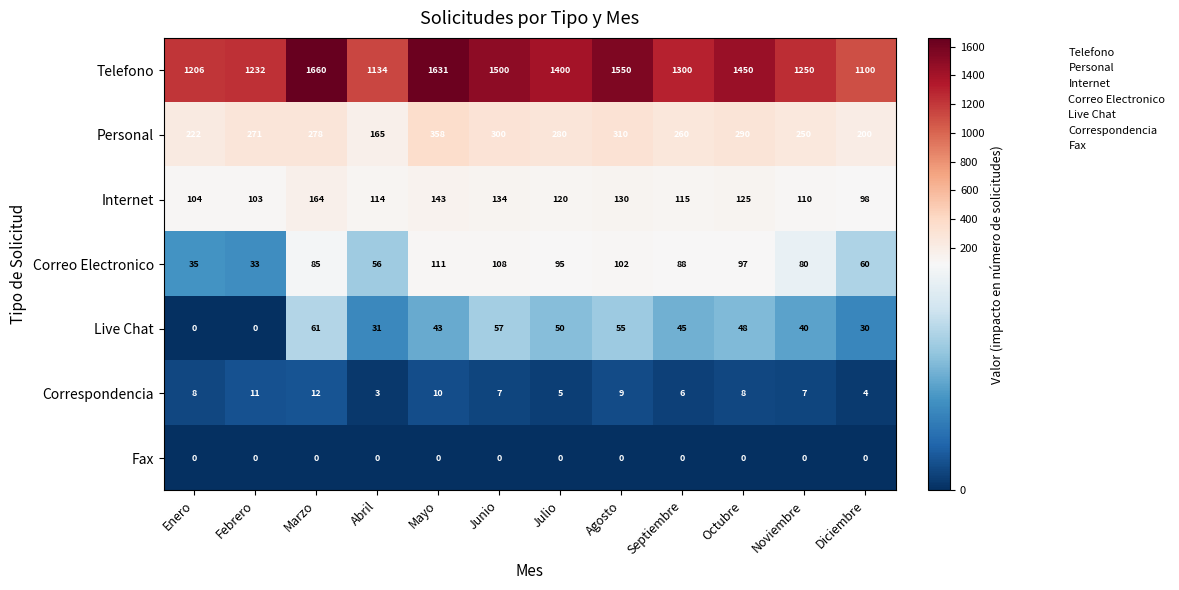

What is the greatest value displayed?

1660